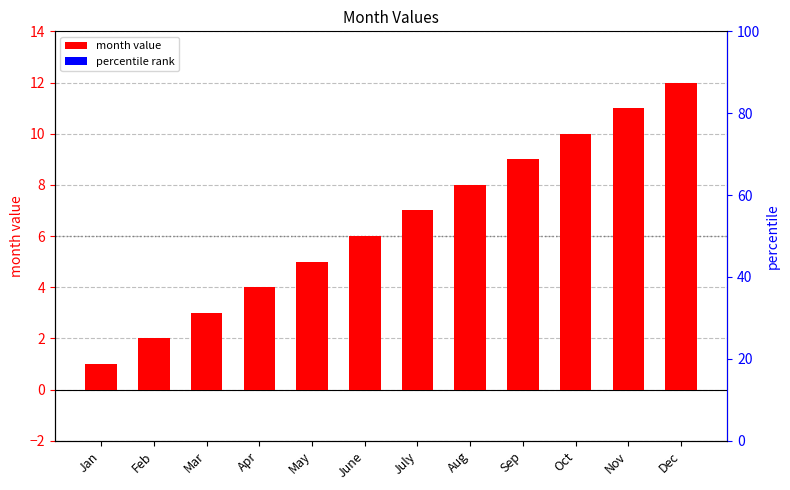

Reading right to left, transcribe all the data shown in this chart.

12	11	10	9	8	7	6	5	4	3	2	1